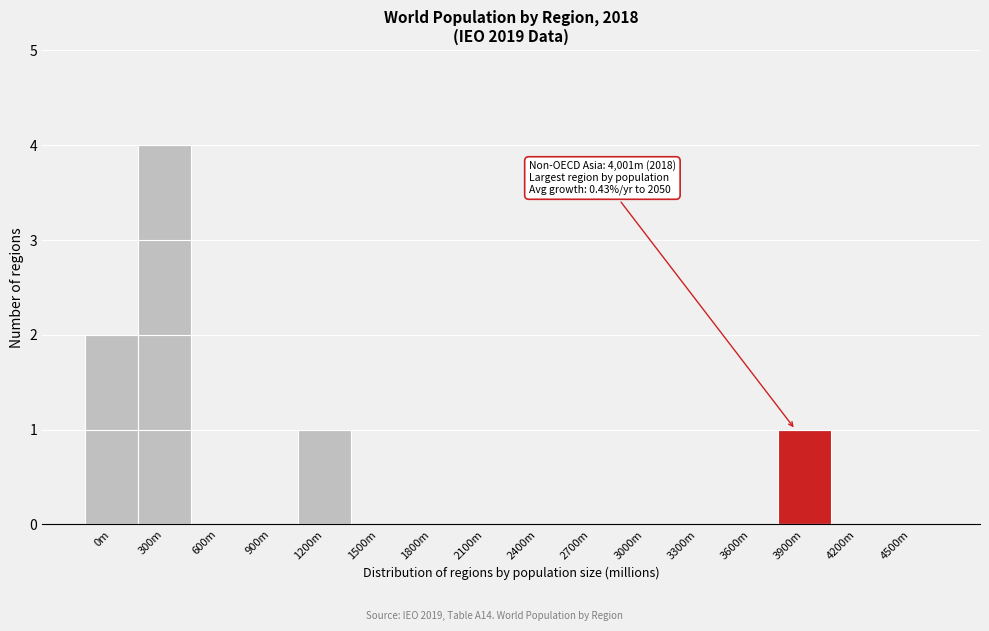

Reading left to right, list all the values displayed in this chart.

0m=2	300m=4	600m=0	900m=0	1200m=1	1500m=0	1800m=0	2100m=0	2400m=0	2700m=0	3000m=0	3300m=0	3600m=0	3900m=1	4200m=0	4500m=0